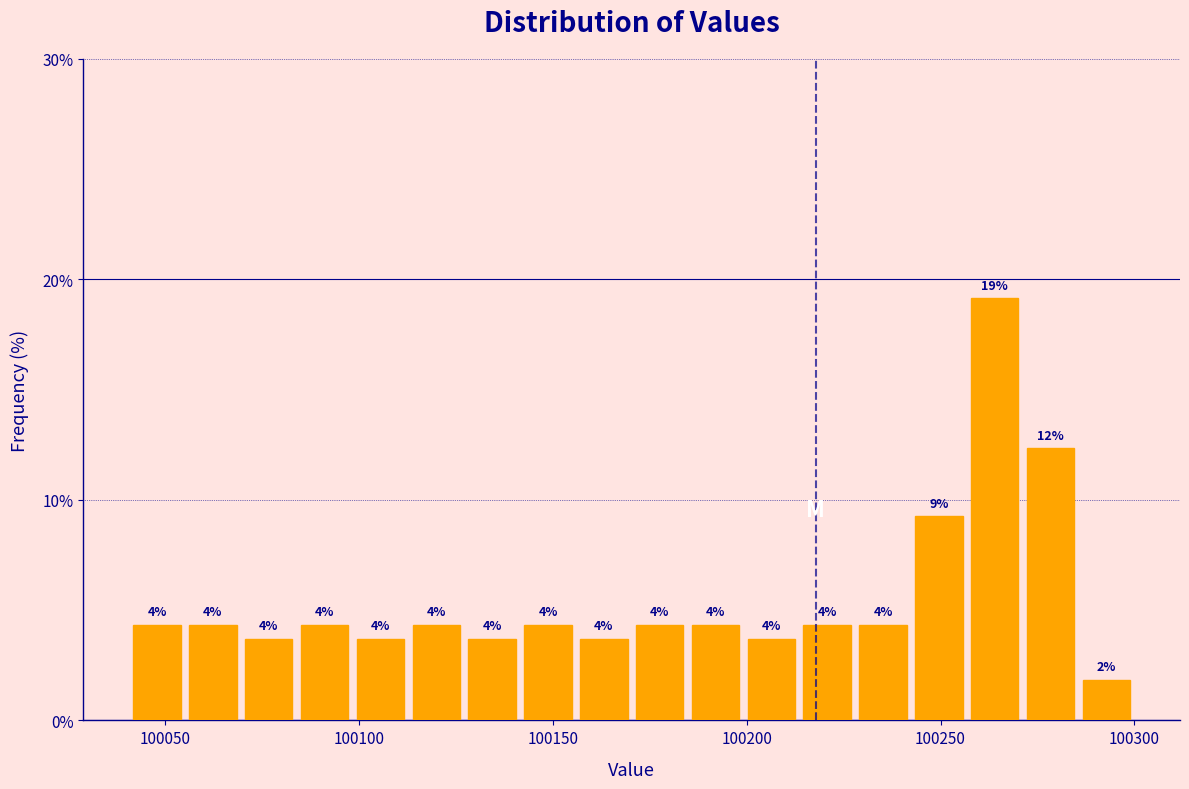

Around what value on the x-axis is the tallest bar? Give the approximate position of its centre, as read against the axis.

100265